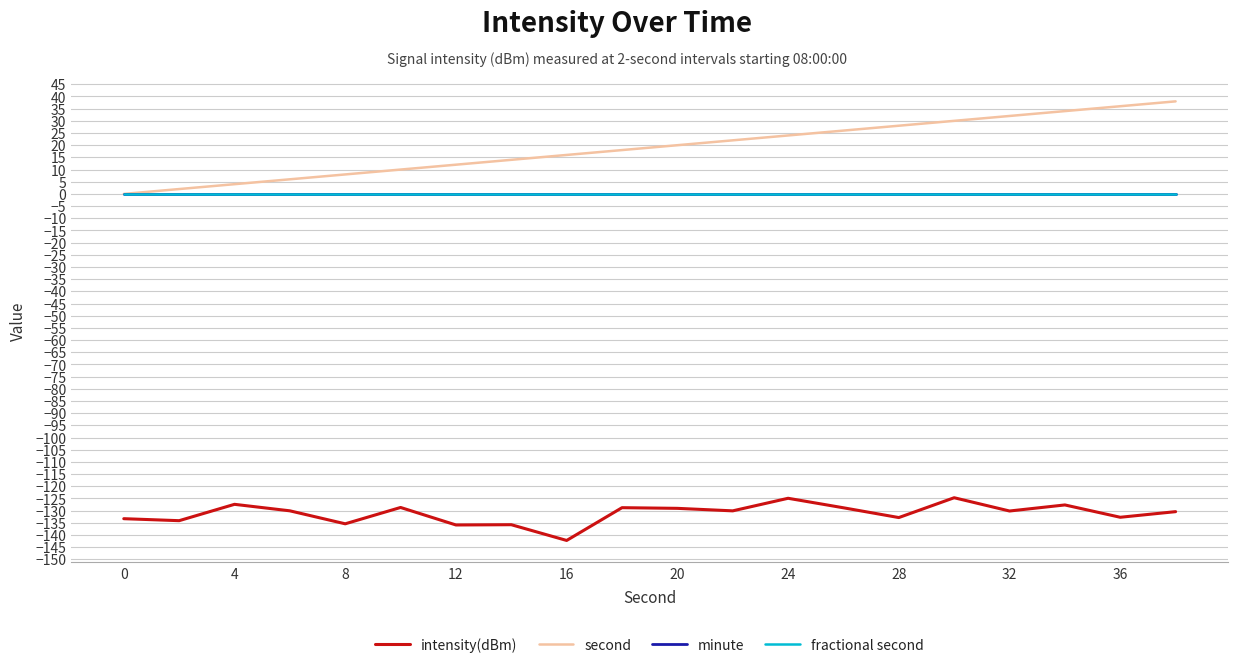

Is this an area chart (filled region under the line)?

No